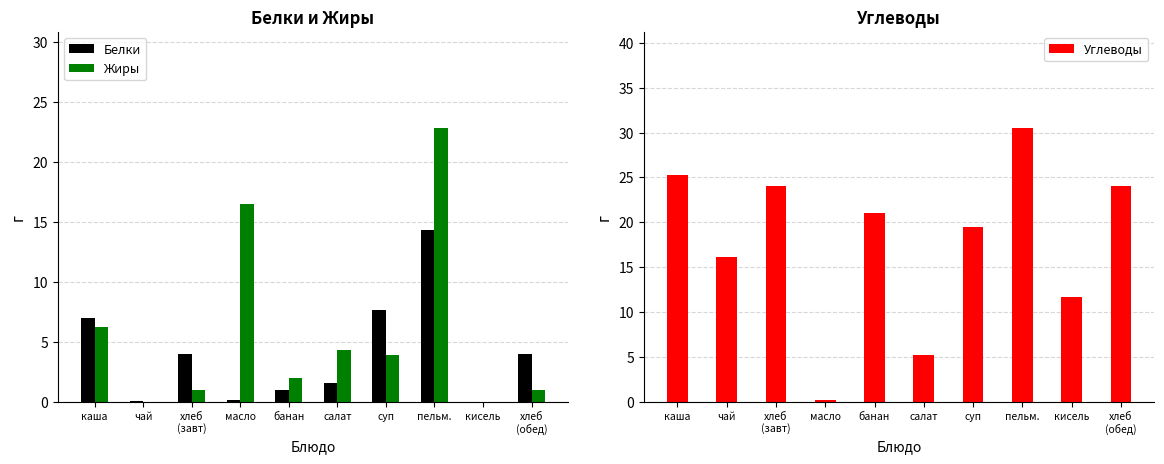

At which category is the sum across all series the highest?

пельм.